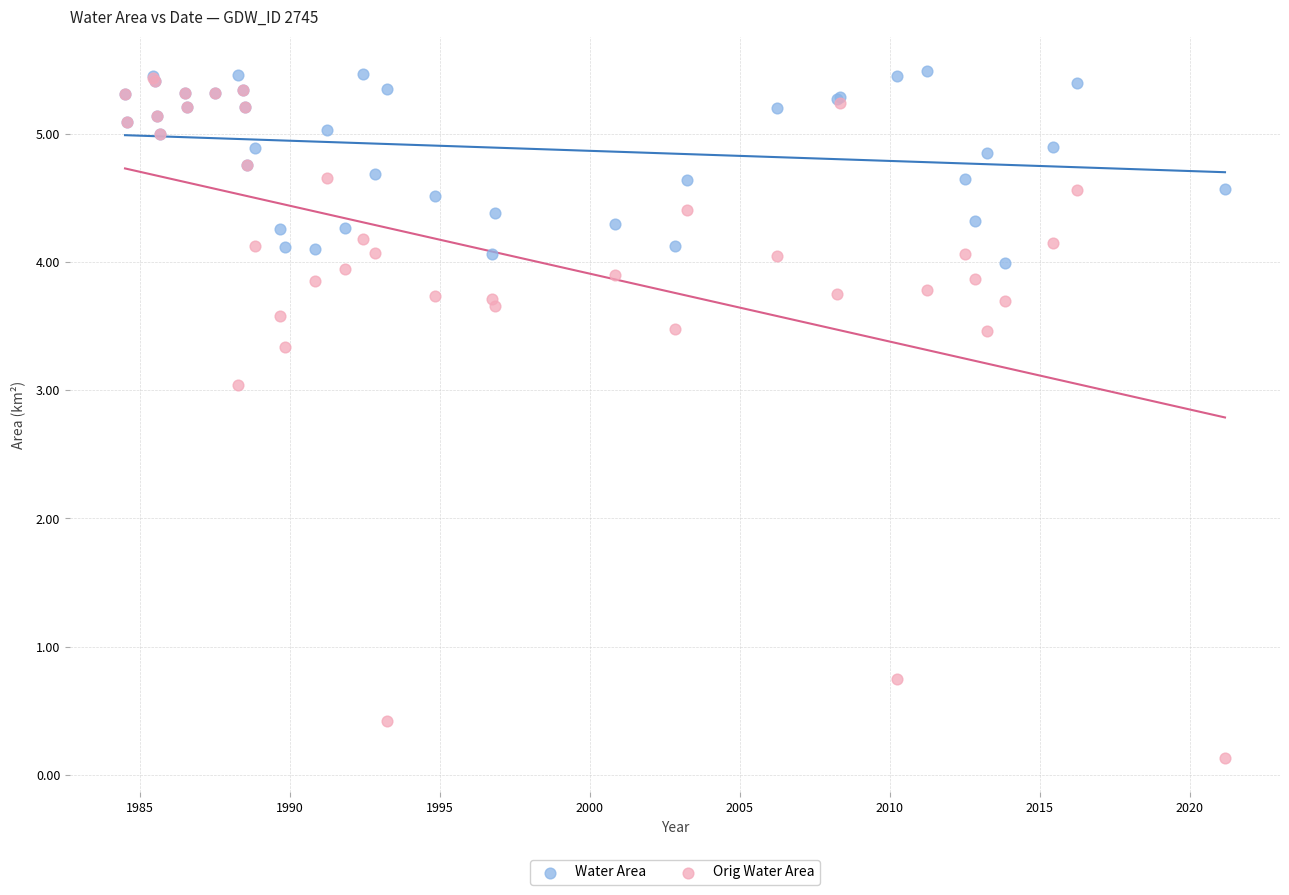

What are all the series names shown in the legend?

Water Area, Orig Water Area